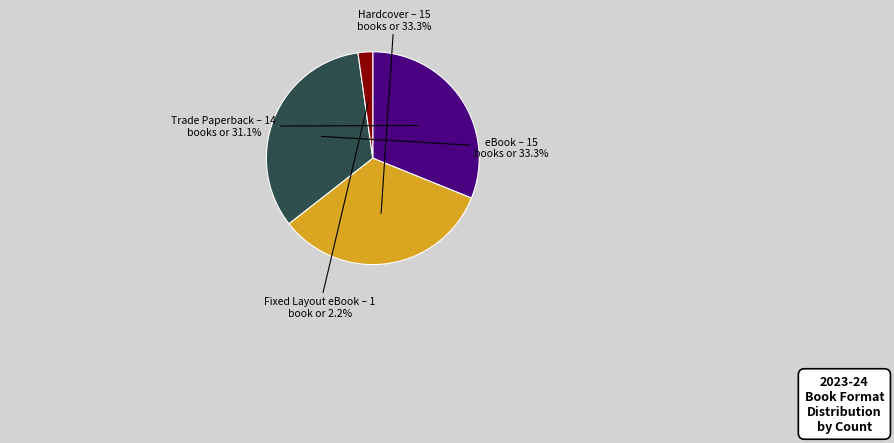

Is there a majority slice in this chart?

No